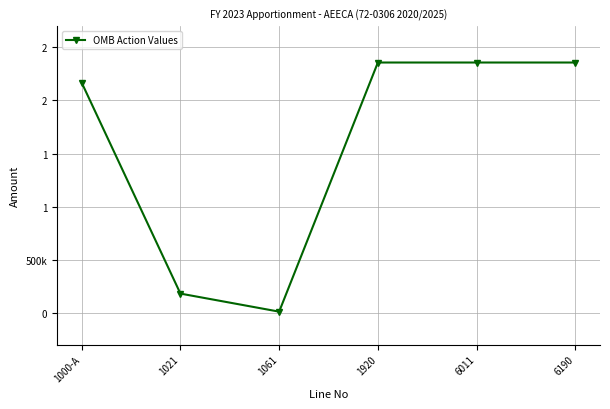

Does the chart have visible grid lines?

Yes